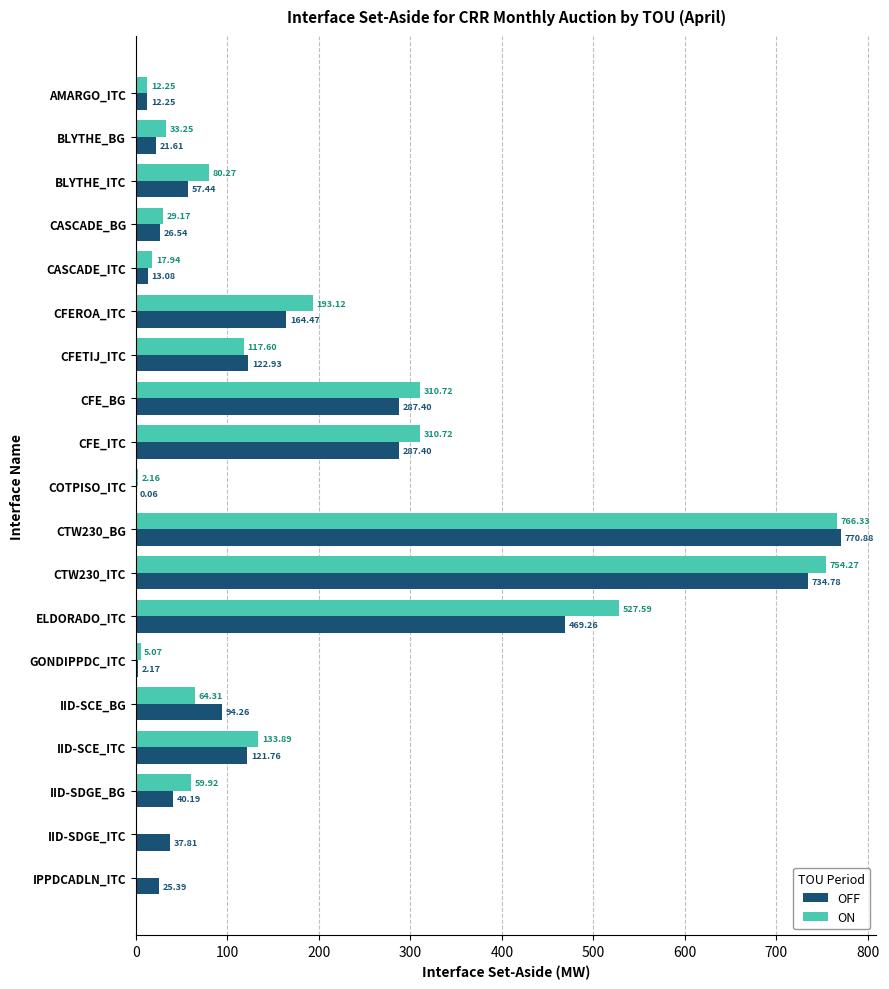

Between CFEROA_ITC and CFE_ITC, which series saw the biggest shift?

OFF